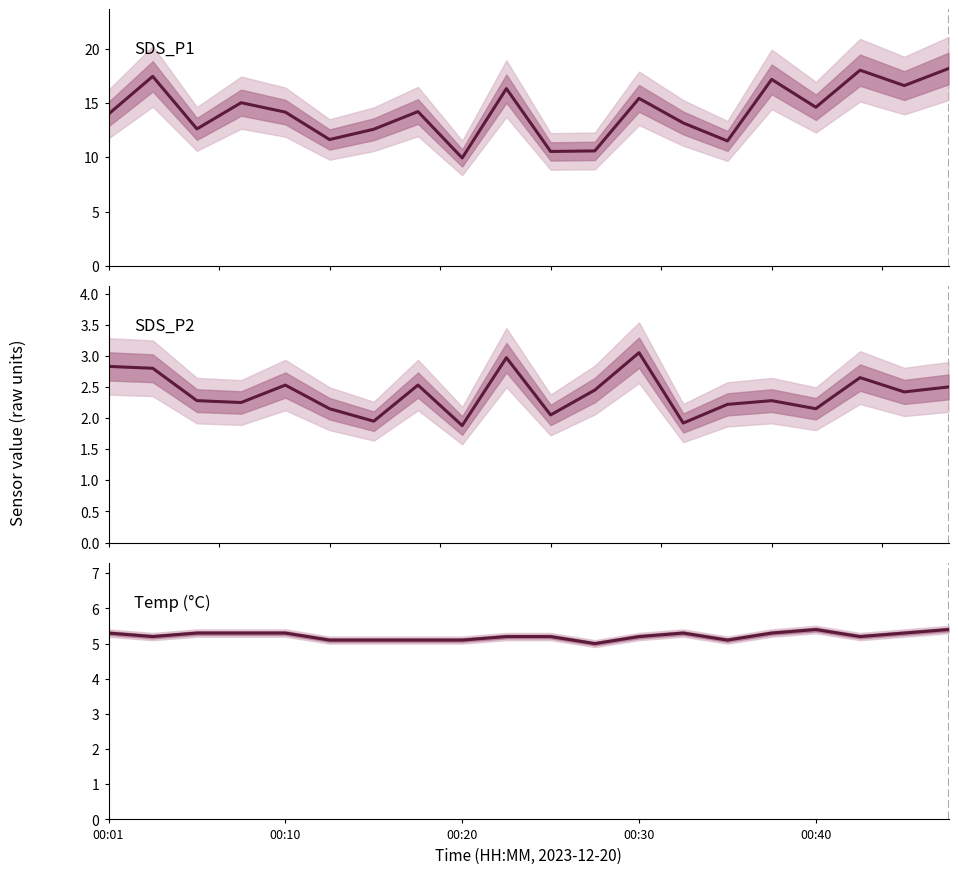

The value of SDS_P2 at 7 is 3.3. True or false?

False